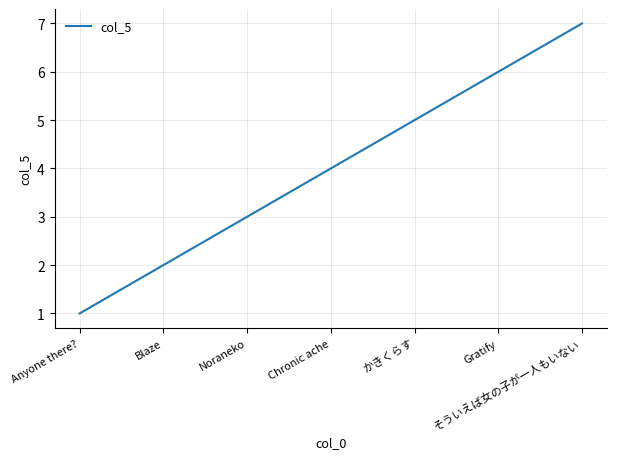

Which label corresponds to the largest value in the chart?

そういえば女の子が一人もいない